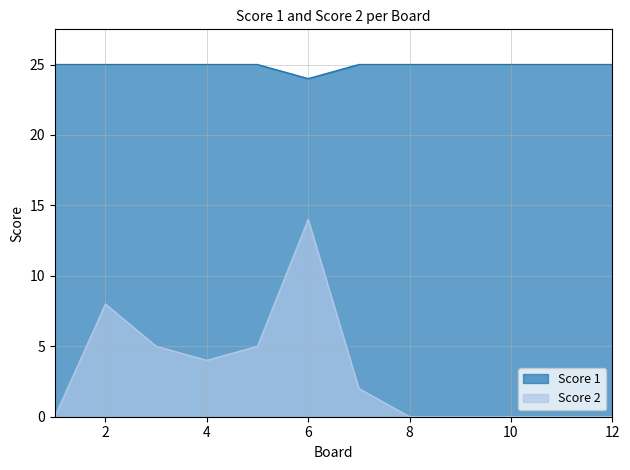

The value of Score 2 at 9 is 0. True or false?

True